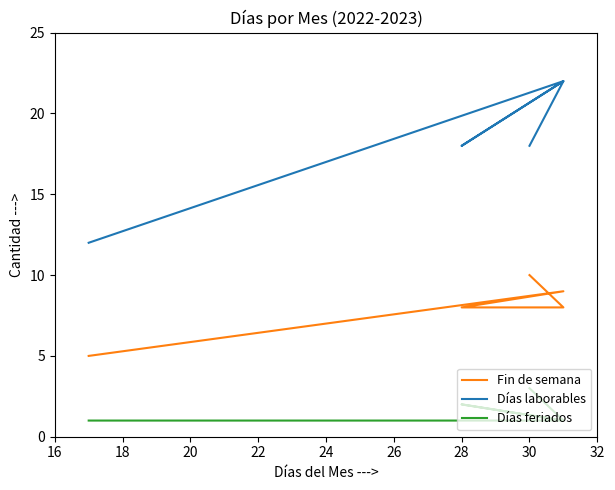

Rank the series by their average value, from highest to lowest.

Días laborables, Fin de semana, Días feriados